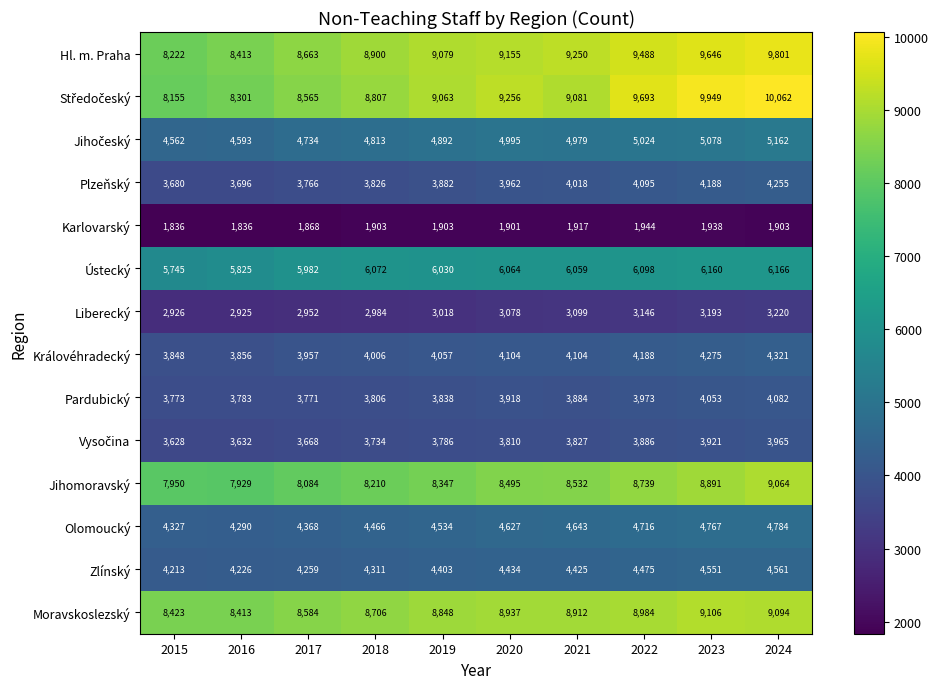

The value of Zlínský at 2023 is 2757. True or false?

False